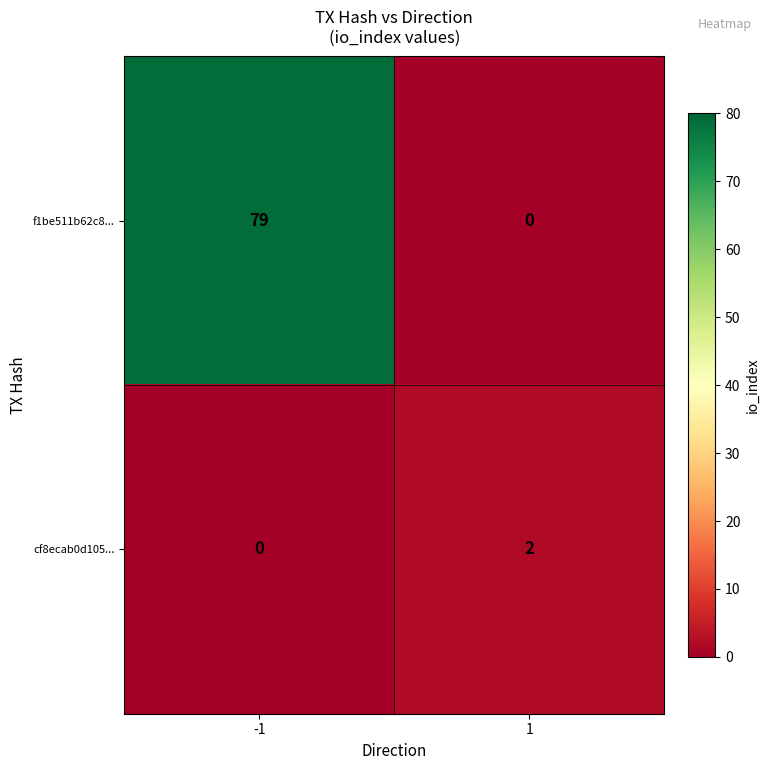

What is the total value across all series at 1?

2